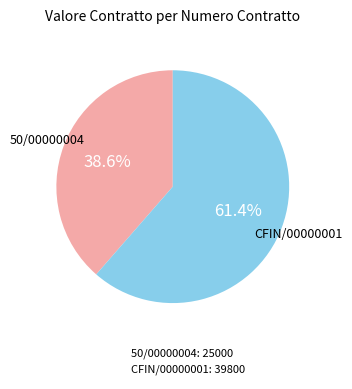

Count the number of slices in the pie.

2